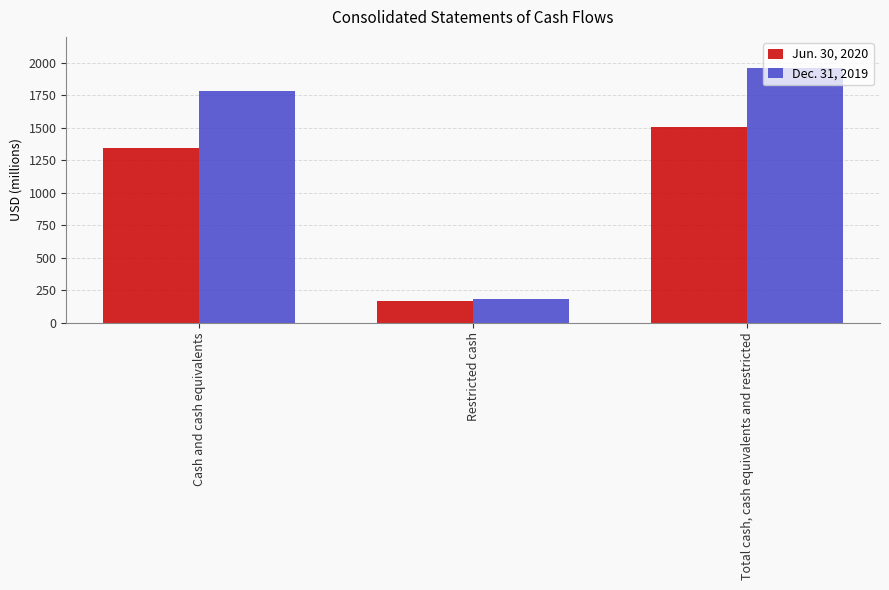

Read the Jun. 30, 2020 value at Cash and cash equivalents.

1341